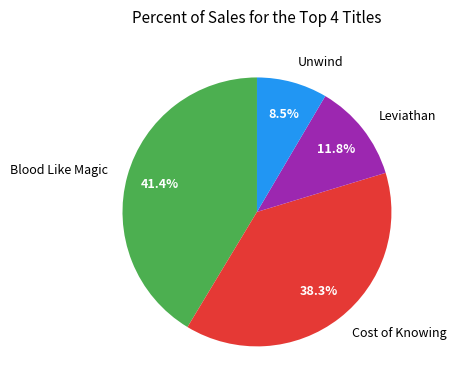

To the nearest percent, what percentage of the pie is Cost of Knowing?

38%